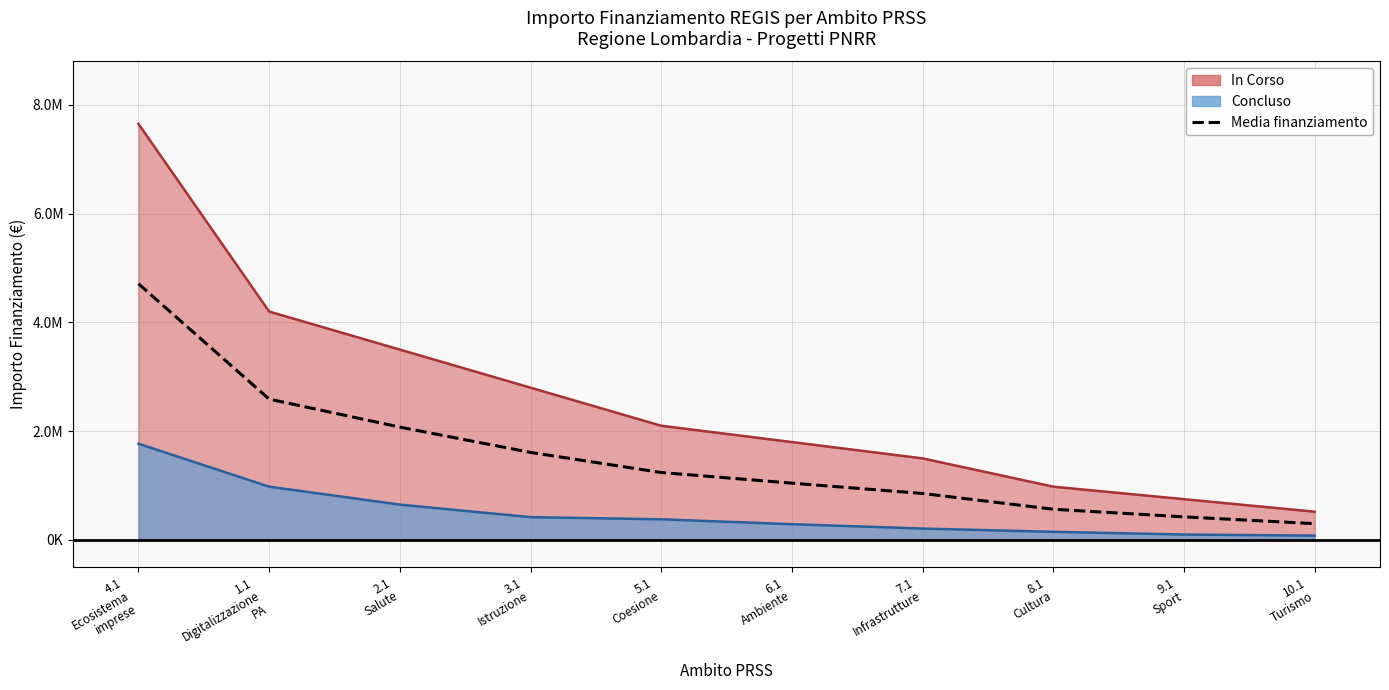

Where is the data nearest to the value 2505000?

1.1
Digitalizzazione
PA